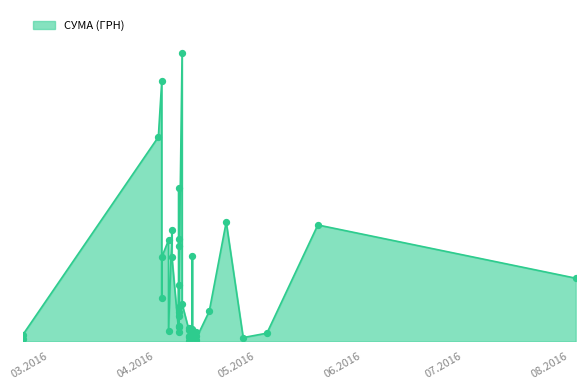

Approximately how many times larger is the value at 11.04.2016 compared to 08.04.2016?

0.2